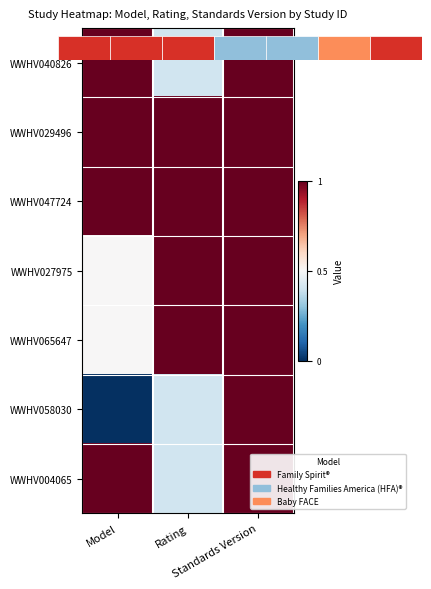

What is the lowest value of the WWHV047724 series?

1.0